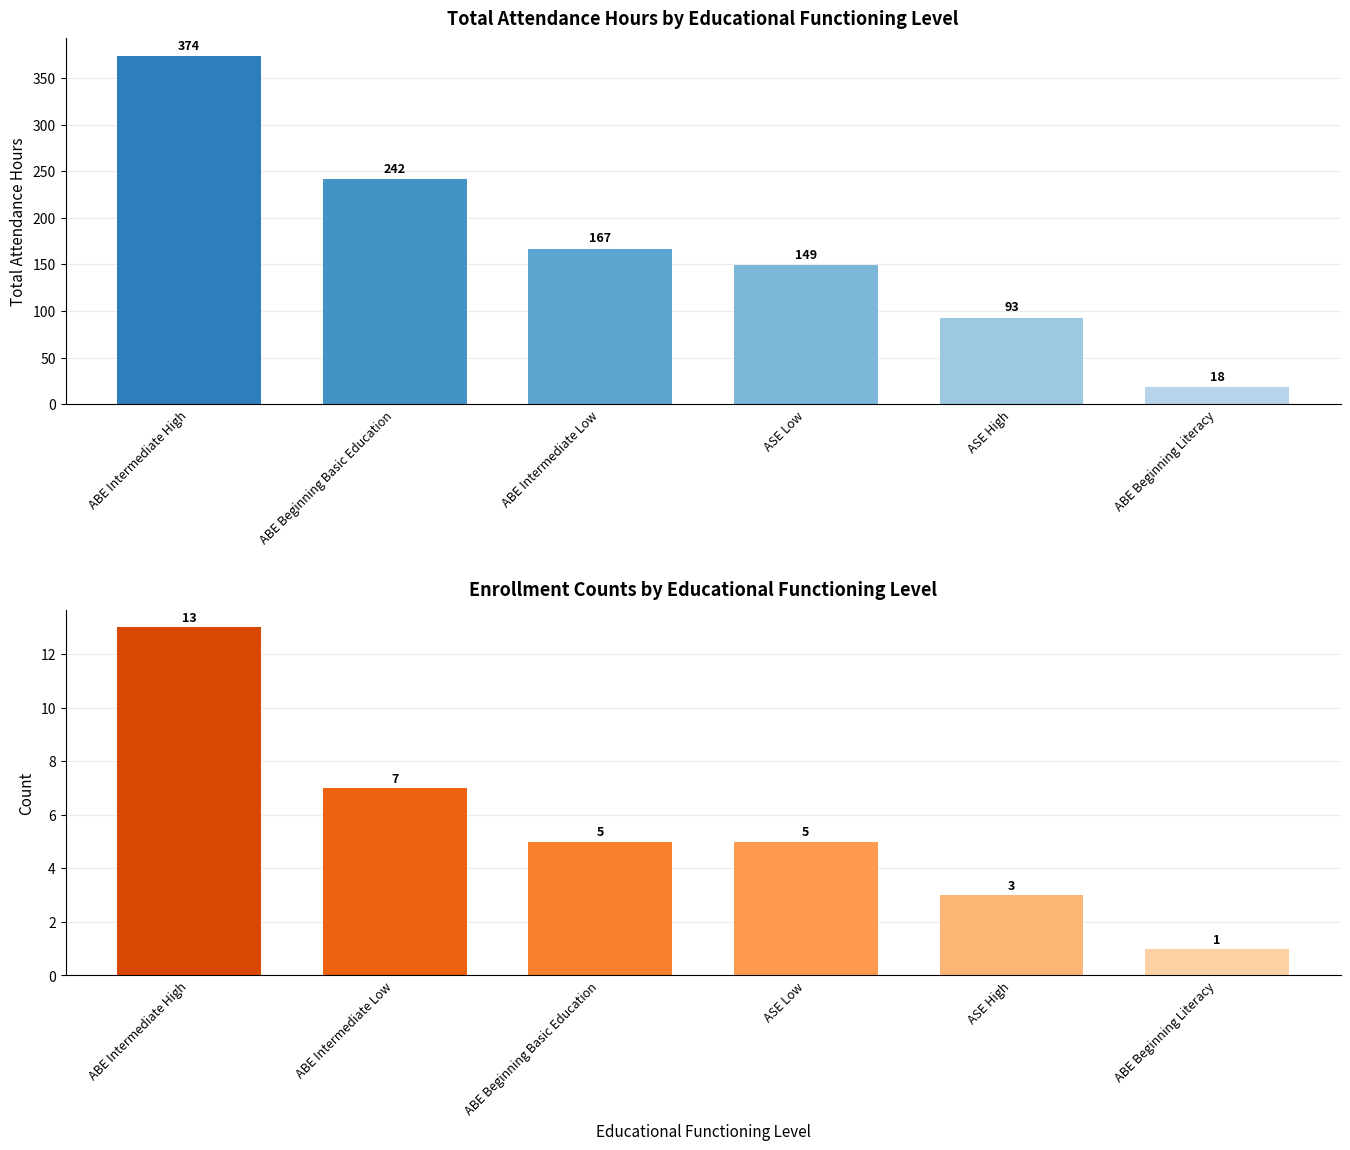

How many distinct data groups are displayed?

2